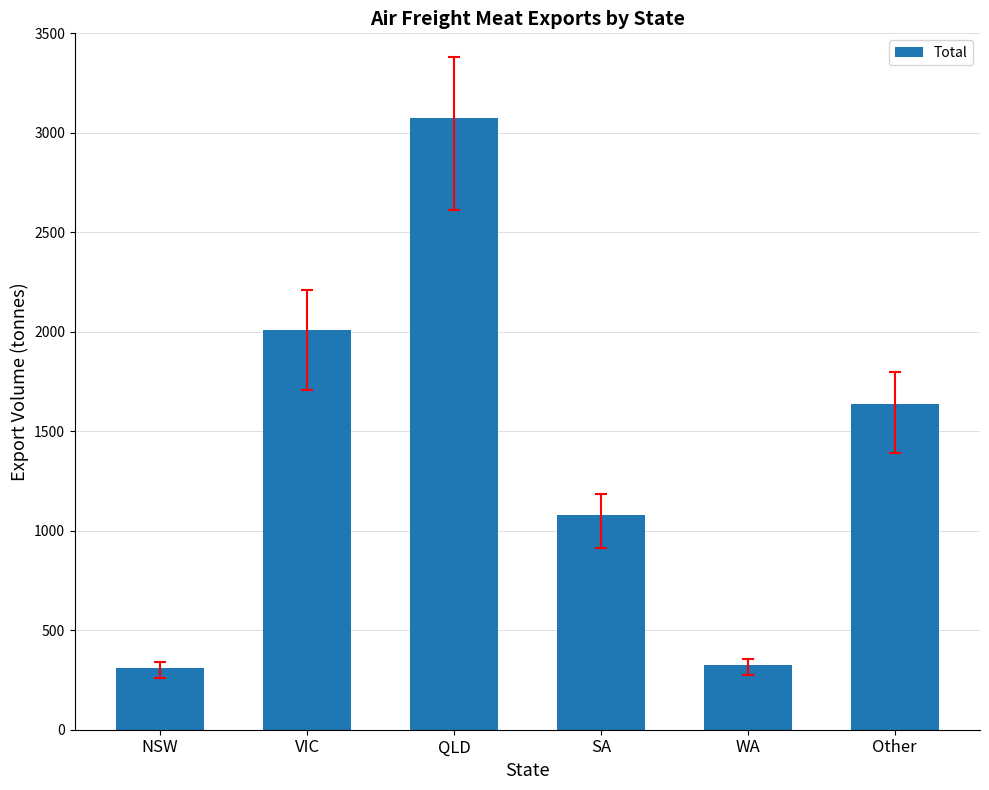

Reading left to right, what are all the values shown in this chart?

NSW=307.8	VIC=2007.0	QLD=3075.2	SA=1076.7	WA=323.8	Other=1636.4